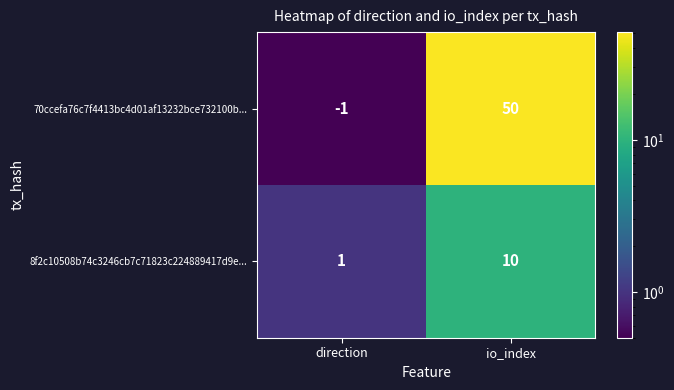

Rank the series at io_index from lowest to highest value.

8f2c10508b74c3246cb7c71823c224889417d9e..., 70ccefa76c7f4413bc4d01af13232bce732100b...